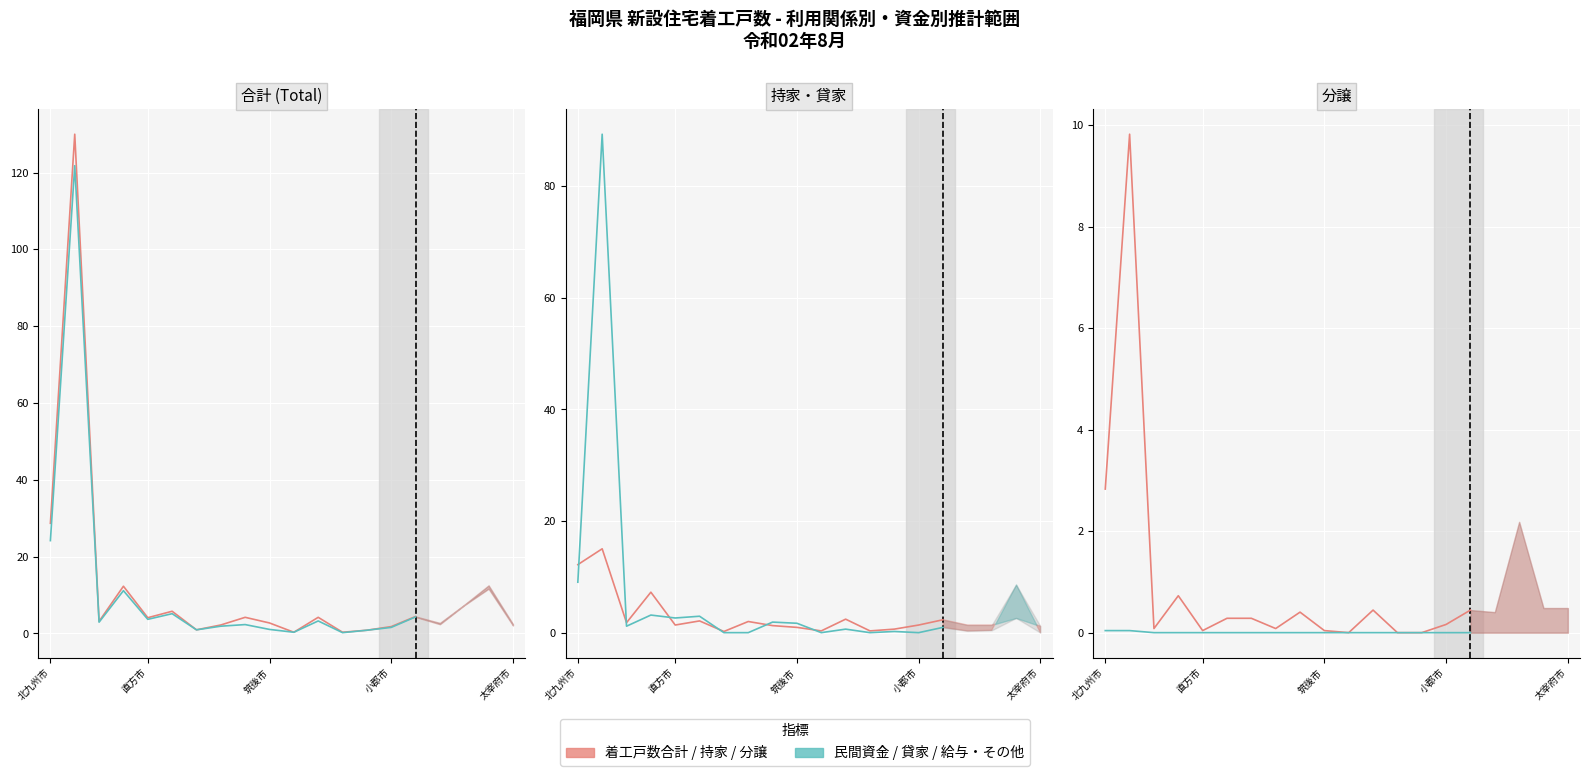

Is it true that 給与・その他 equals -0.0 at 筑後市?

False